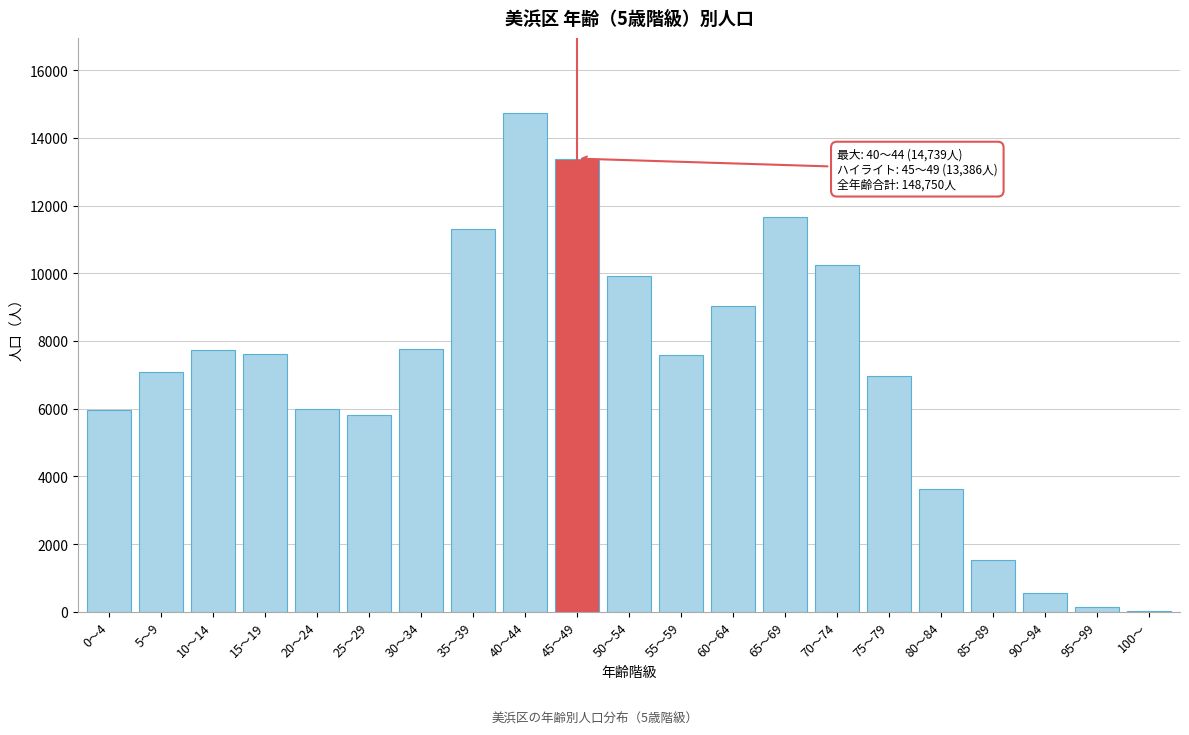

Which has a higher value, 40～44 or 50～54?

40～44